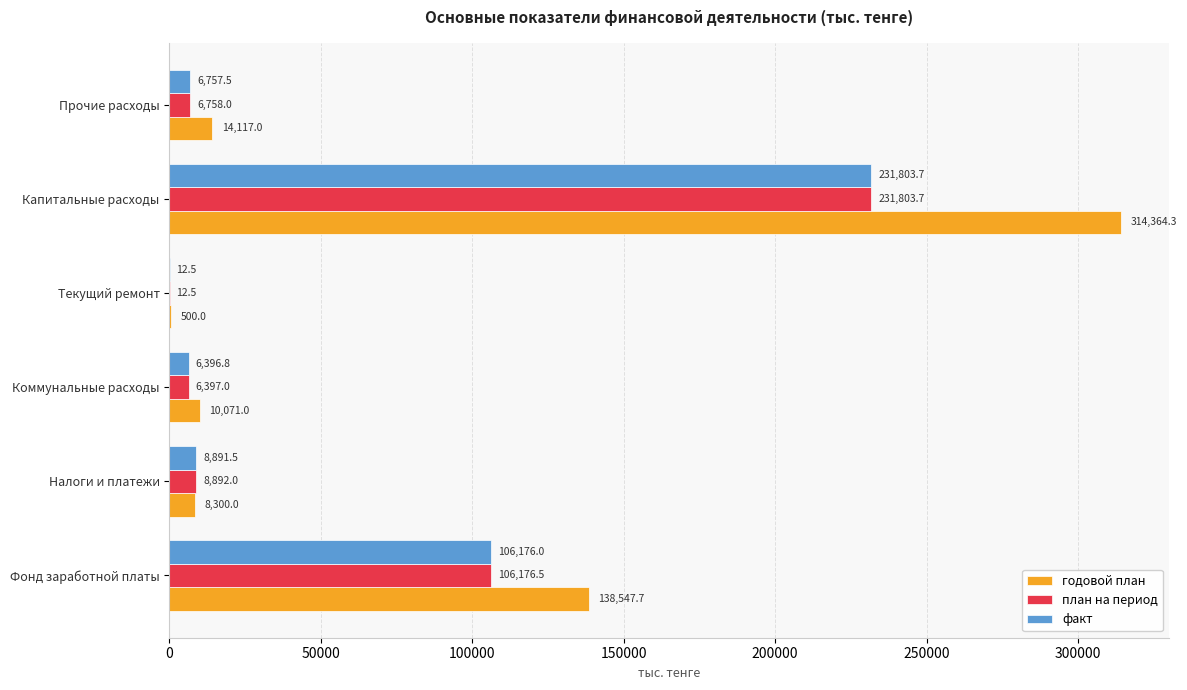

True or false: план на период has a value of 231803.7 at Капитальные расходы.

True